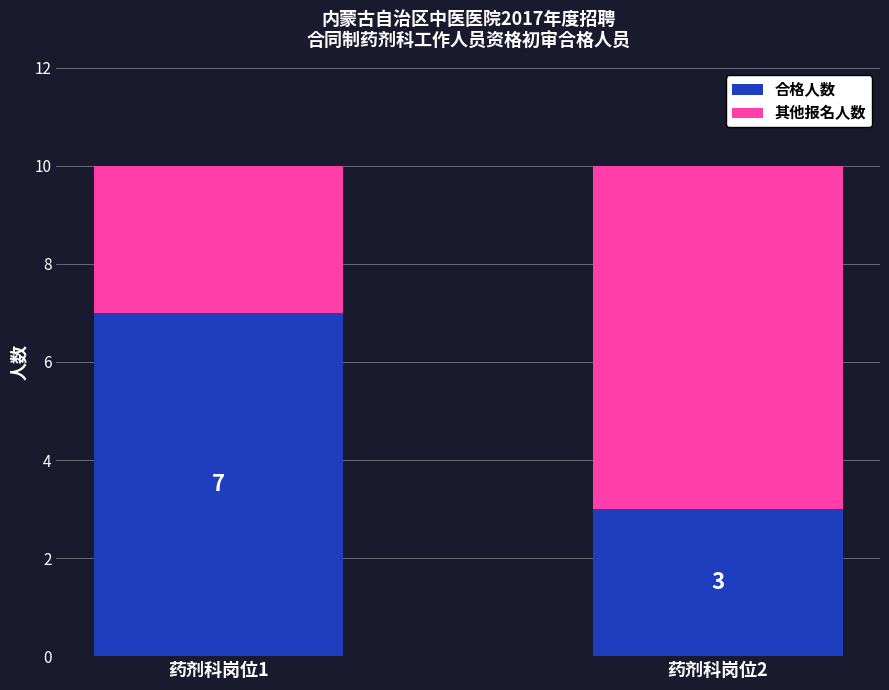

Reading left to right, list the values for the 合格人数 series.

7	3